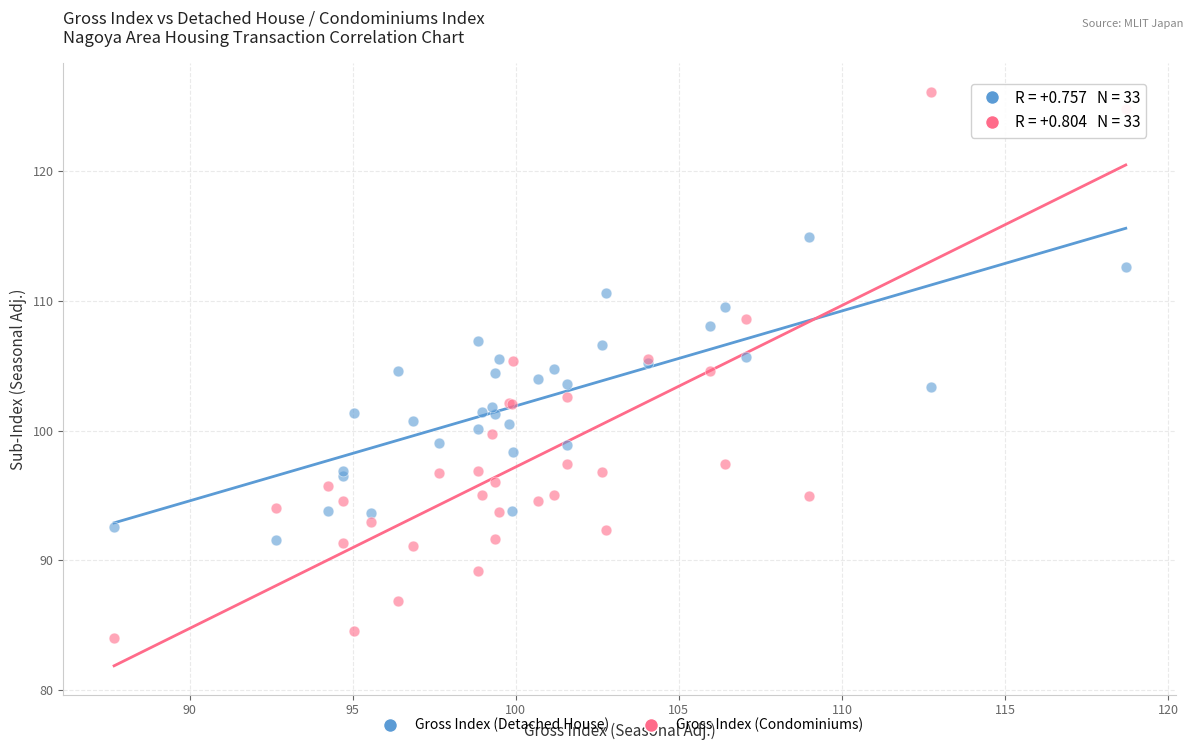

Which series contains the highest Y value?

Gross Index (Condominiums)